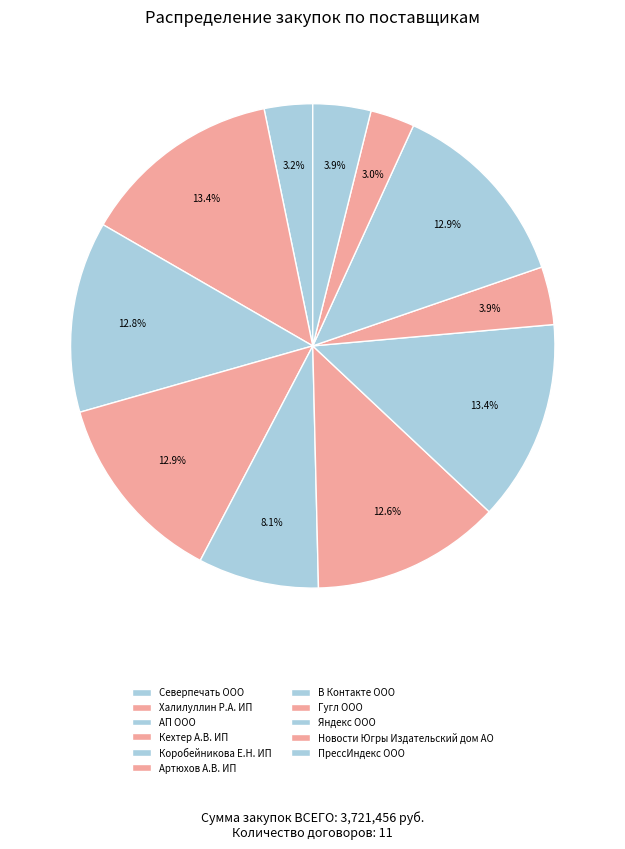

How many slices are in this pie chart?

11